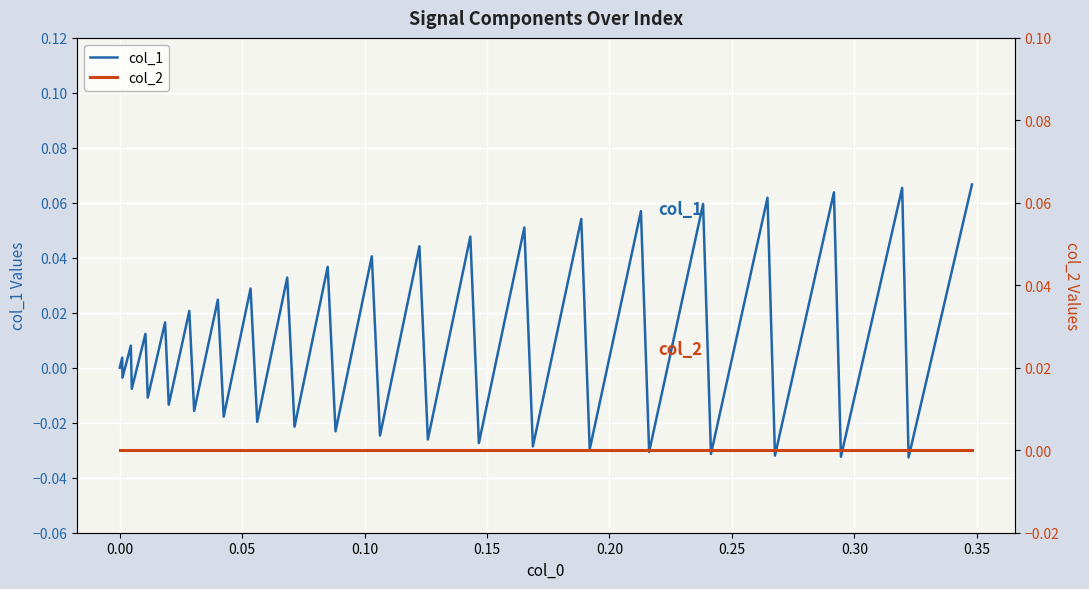

How many lines are shown in the chart?

2